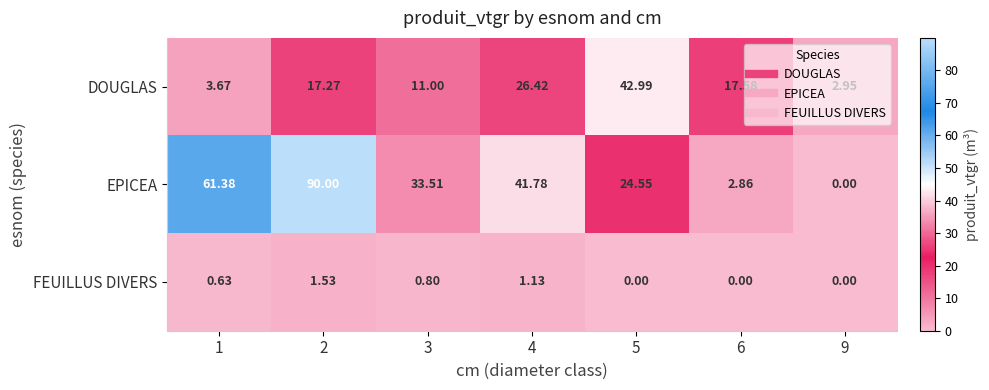

List the series in order of their peak value, lowest first.

FEUILLUS DIVERS, DOUGLAS, EPICEA